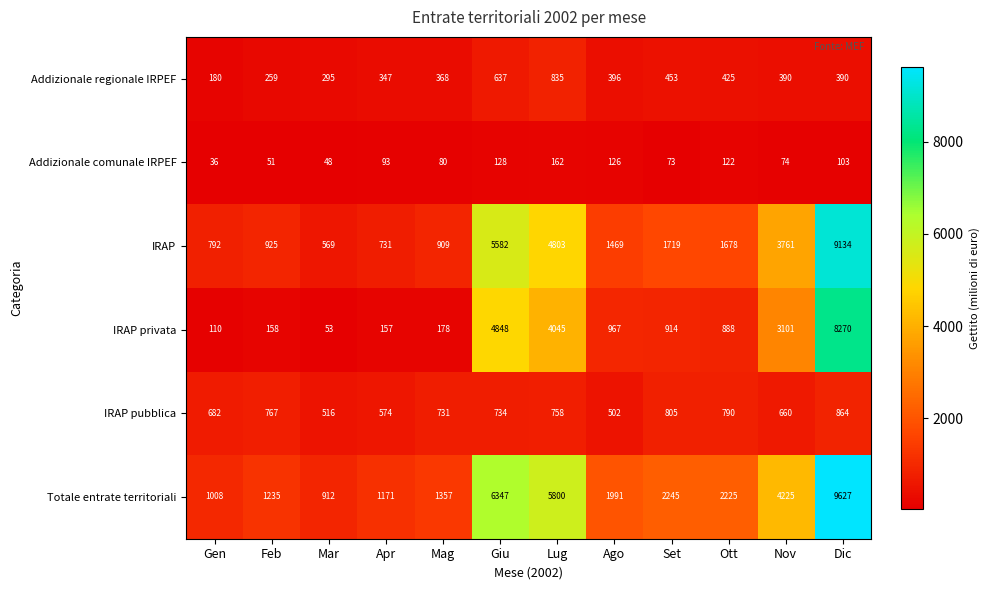

At Mag, list the series in order from smallest to largest.

Addizionale comunale IRPEF, IRAP privata, Addizionale regionale IRPEF, IRAP pubblica, IRAP, Totale entrate territoriali